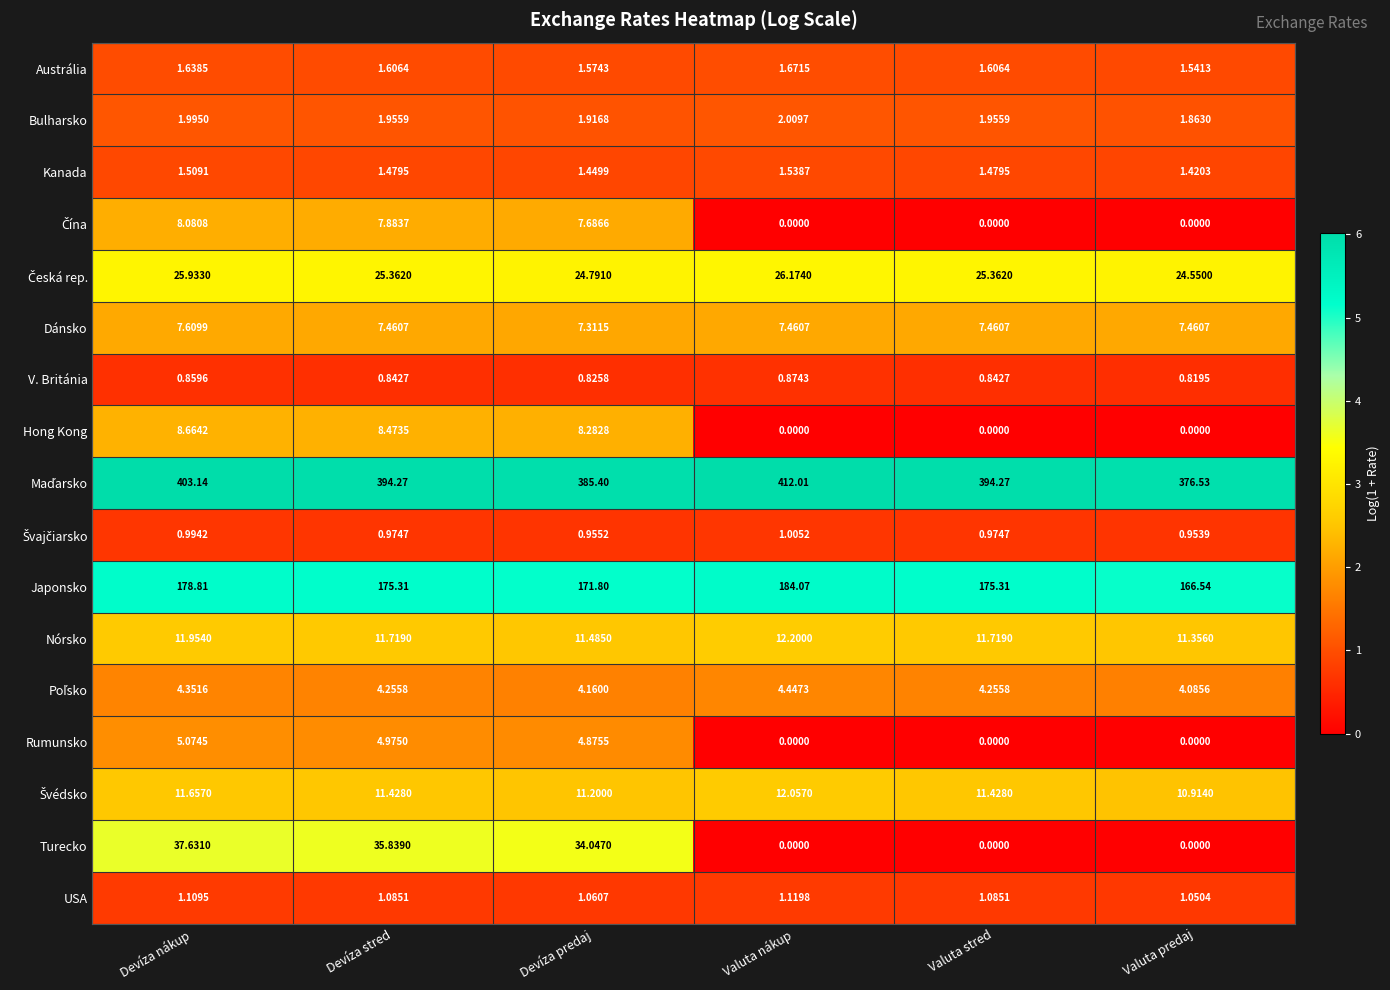

Between Devíza nákup and Valuta nákup, which series saw the biggest shift?

Turecko